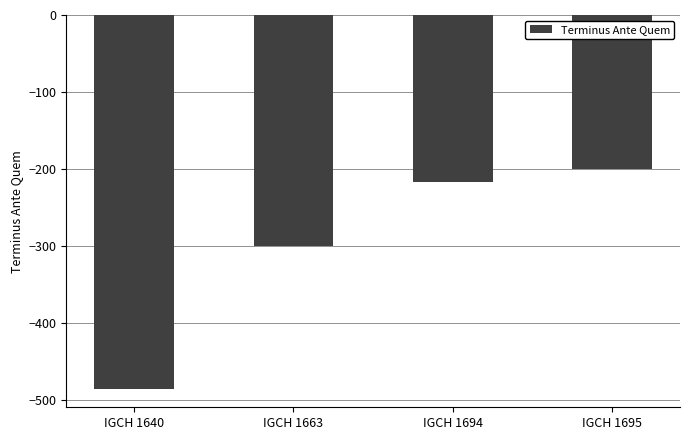

What is the change in value from IGCH 1694 to IGCH 1695?

+17